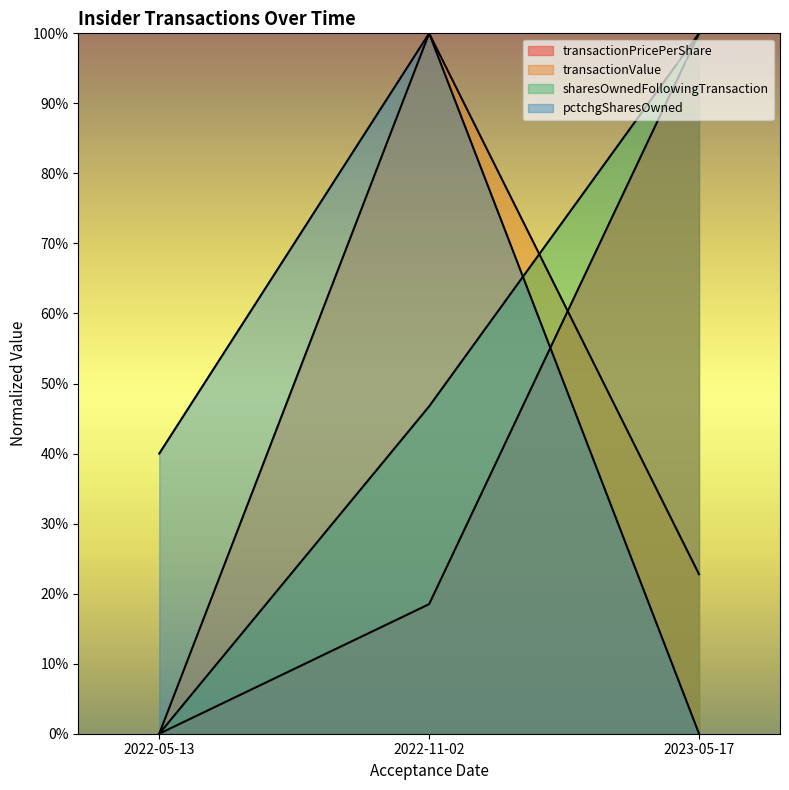

Where is pctchgSharesOwned nearest to the value 0?

2023-05-17